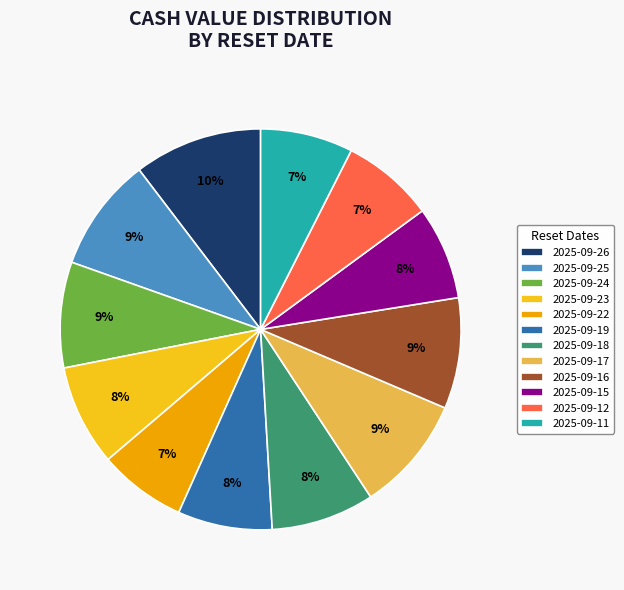

Is it true that 2025-09-18 is 1% of the pie?

False